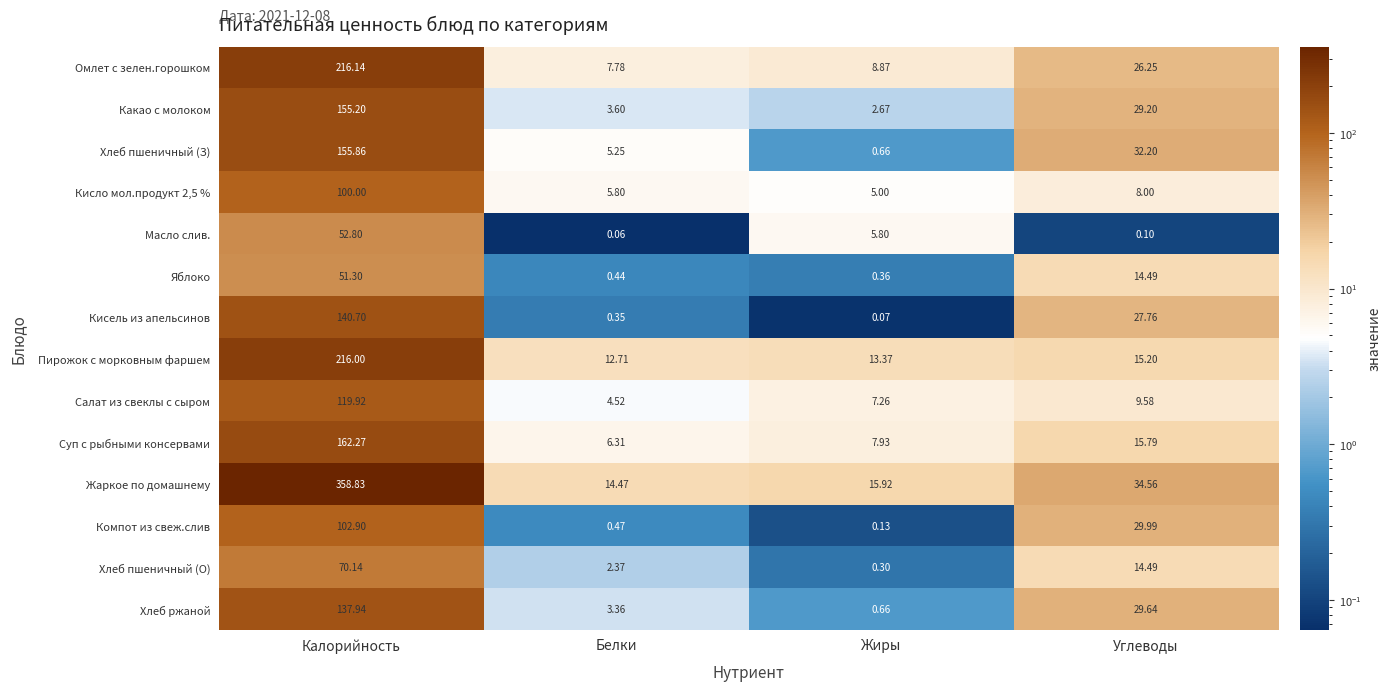

Between Калорийность and Белки, which series saw the biggest shift?

Жаркое по домашнему